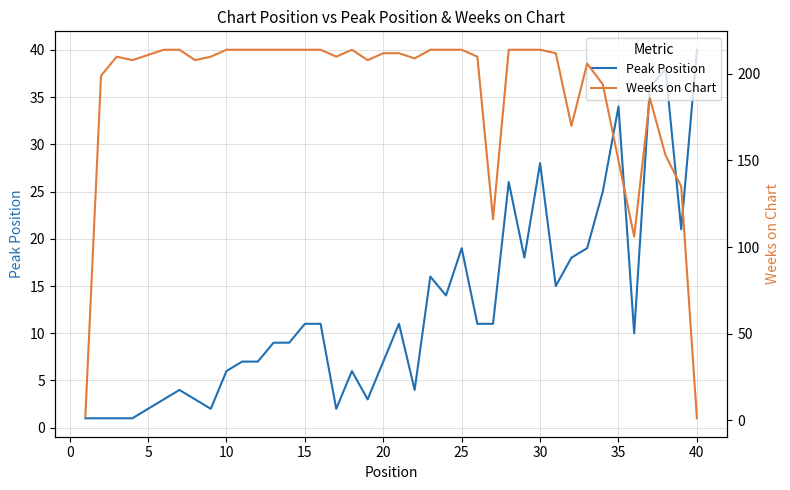

True or false: Weeks on Chart and Peak Position intersect in this chart.

True